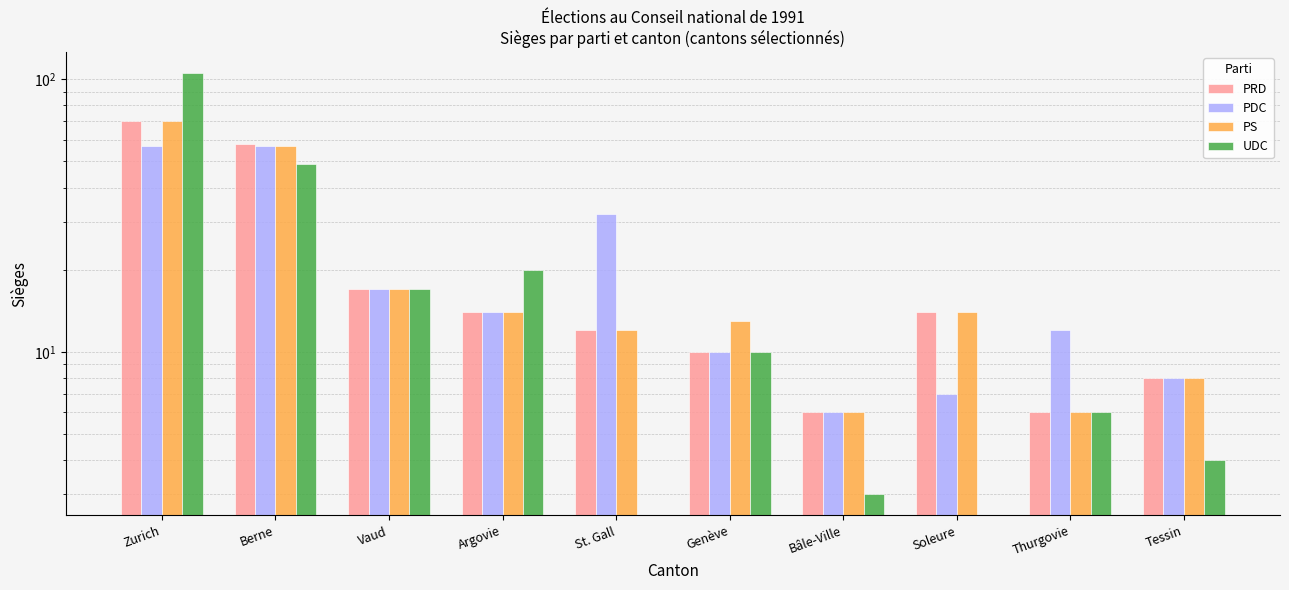

What is the difference between the highest and lowest values at Argovie?

6